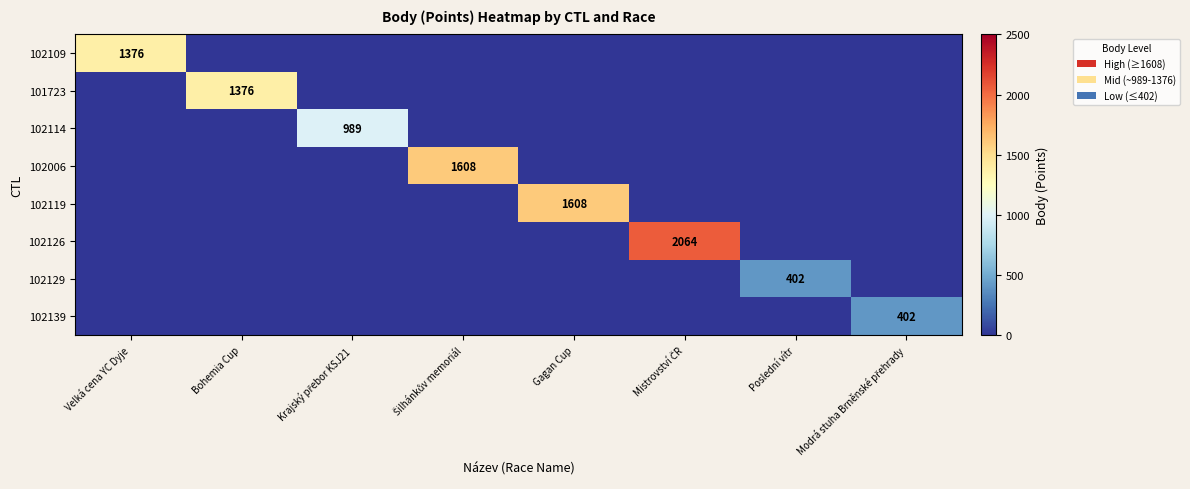

Is the value of 102109 at Krajský přebor KSJ21 greater than the value of 102006 at Velká cena YC Dyje?

No